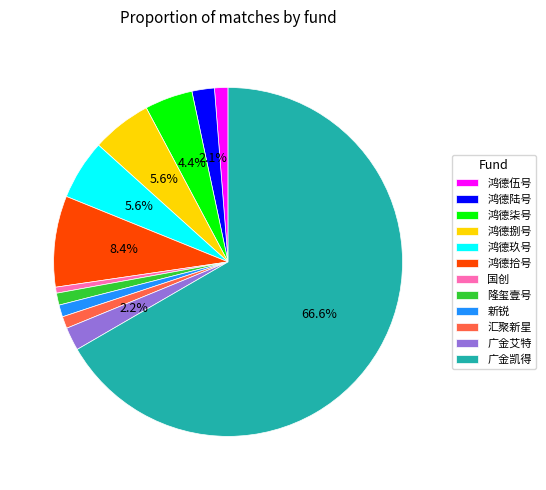

To the nearest percent, what is the average slice percentage?

8%